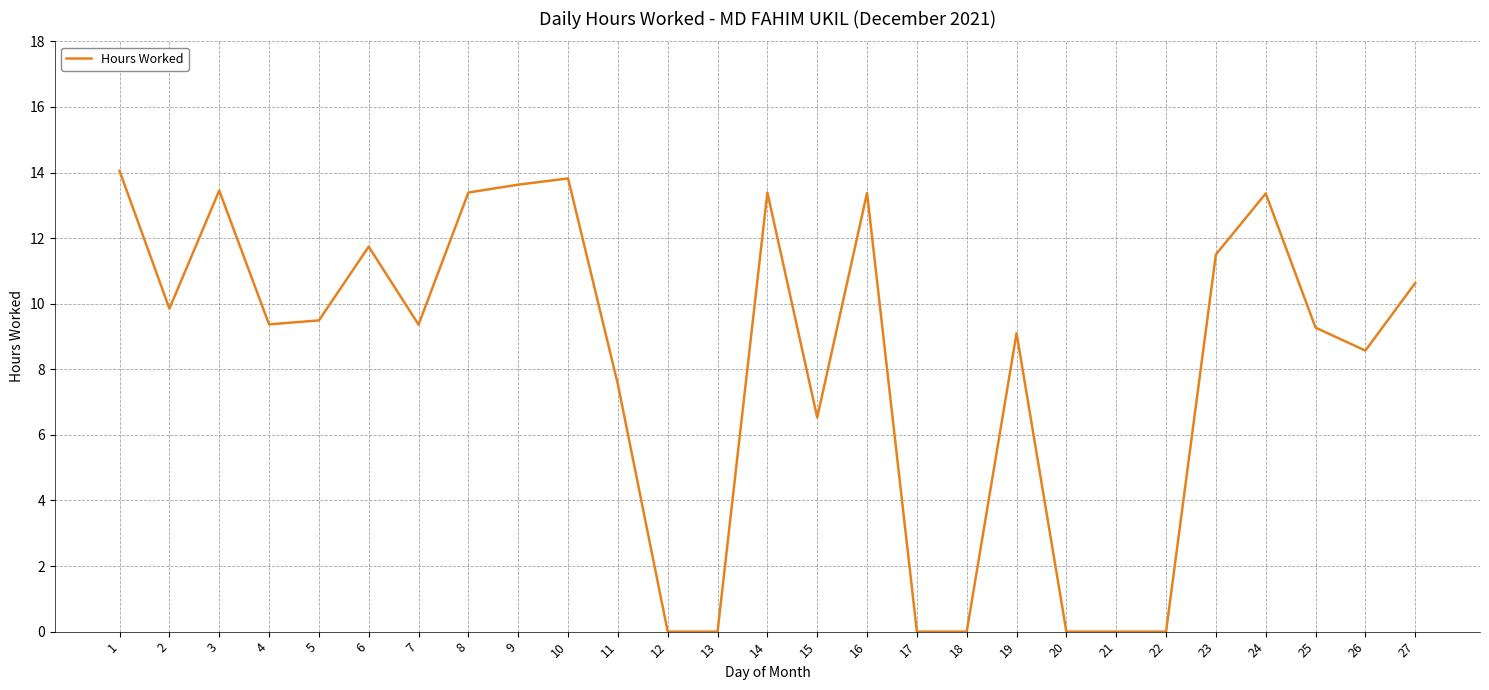

What is the maximum value shown in the chart?

14.1